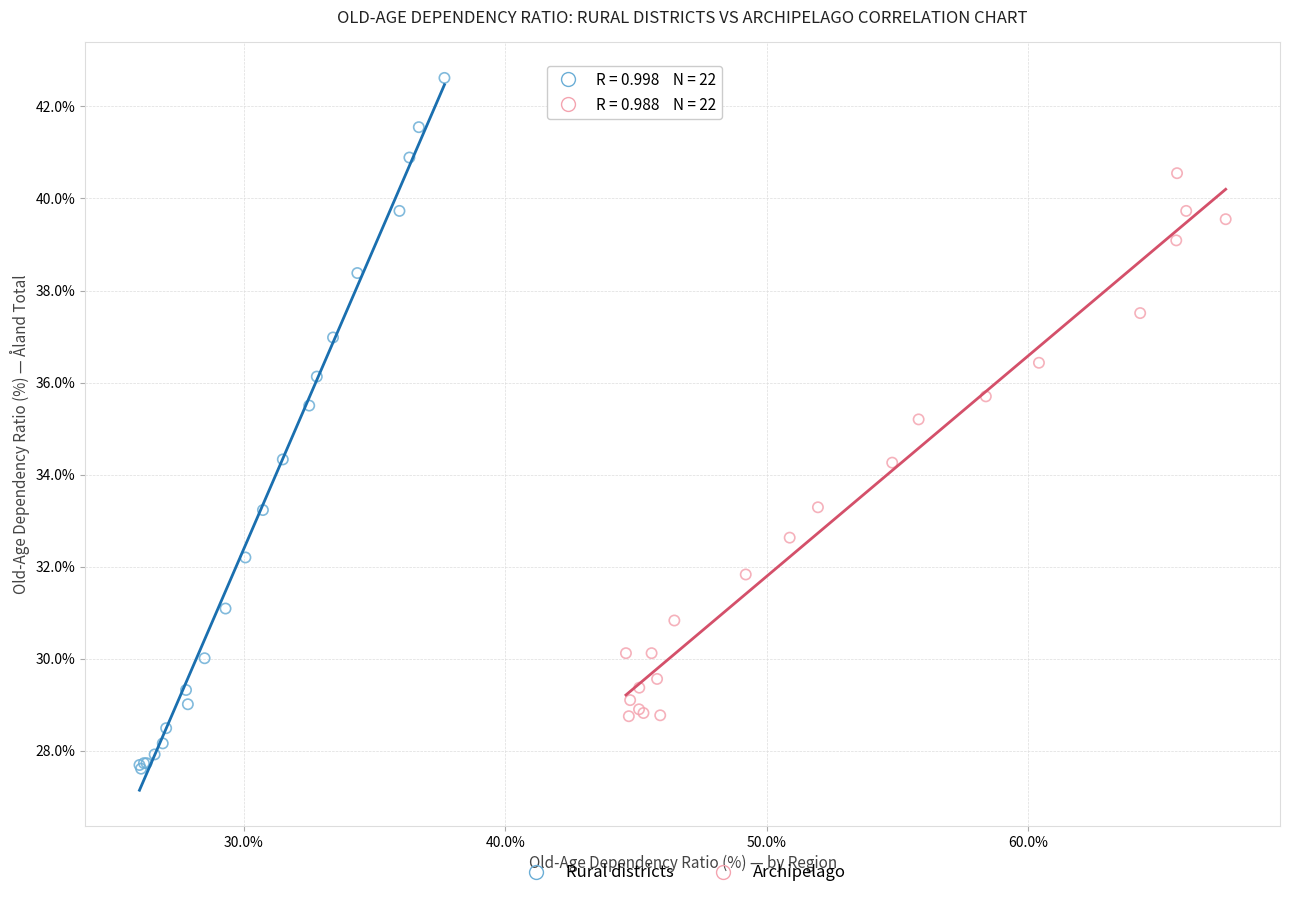

Which series has the largest Y range (max minus min)?

Rural districts